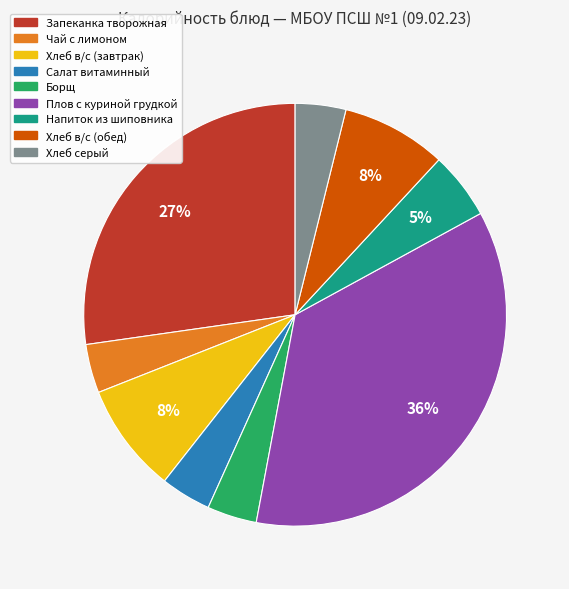

Combined, do Плов с куриной грудкой and Чай с лимоном account for over 50%?

No